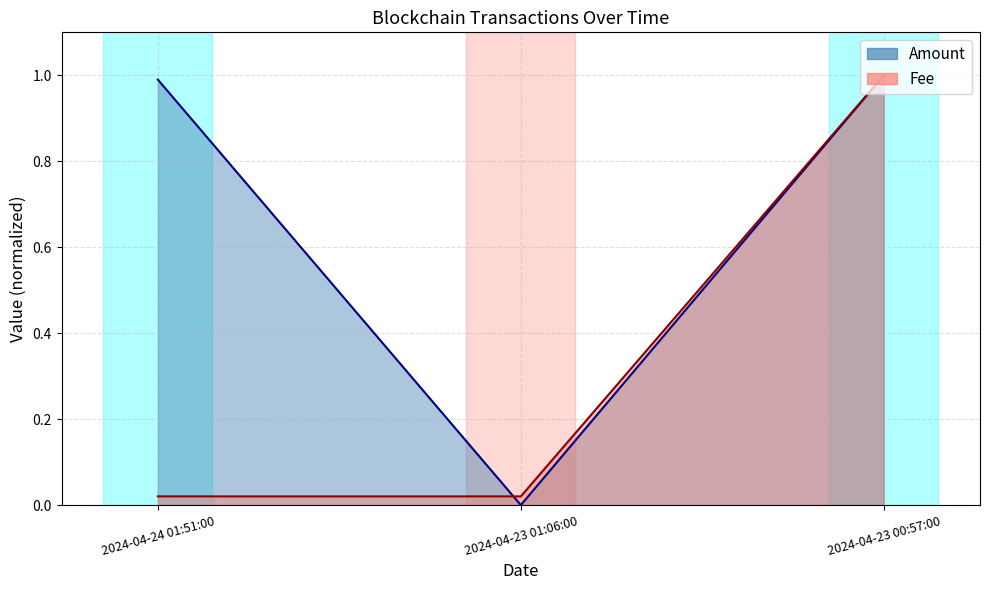

Reading right to left, extract all data points from this chart.

Amount: 1.0	0.0	1.0
Fee: 1.0	0.0	0.0